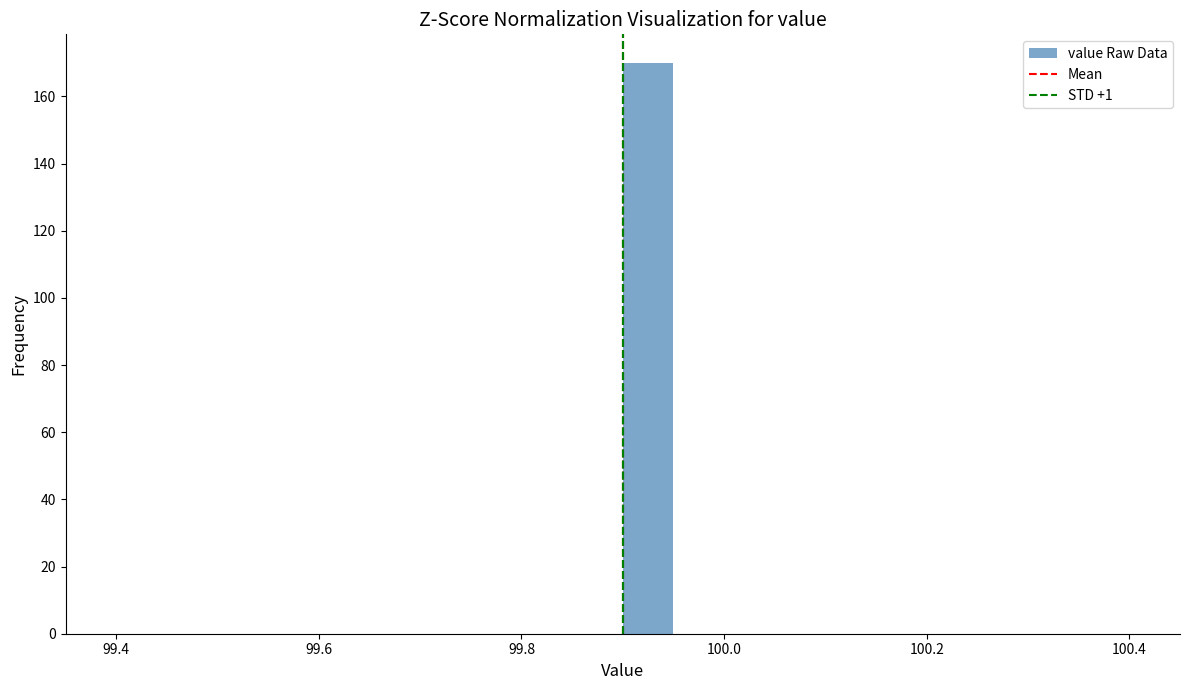

Around what value on the x-axis is the tallest bar? Give the approximate position of its centre, as read against the axis.

99.92